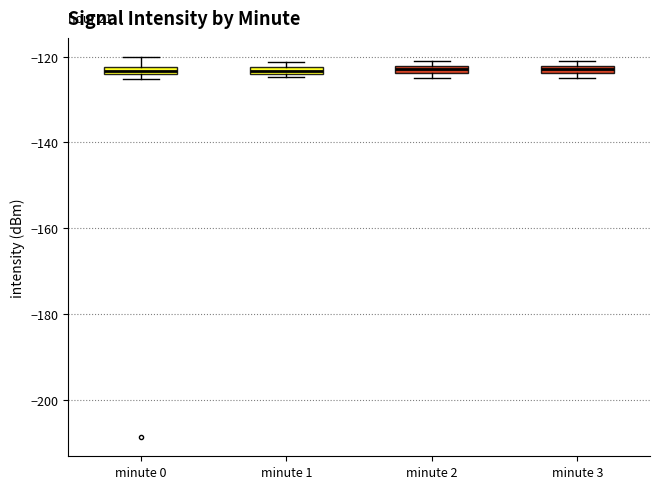

Where is the lower edge of the box for minute 0 on the y-axis? The values are not printed on the chart, so give them approximately, as read against the axis.

-124